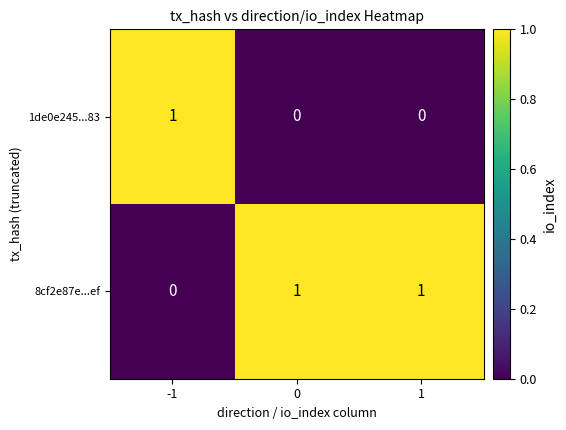

Rank the series at -1 from lowest to highest value.

8cf2e87e...ef, 1de0e245...83